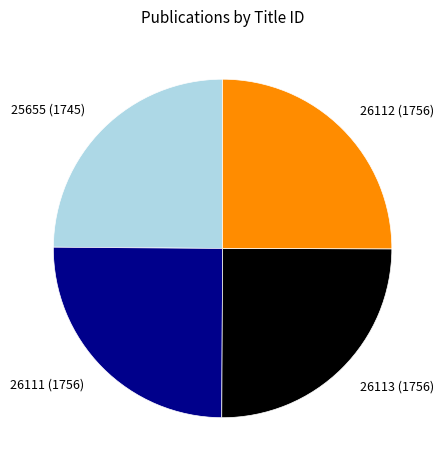

Count the number of slices in the pie.

4